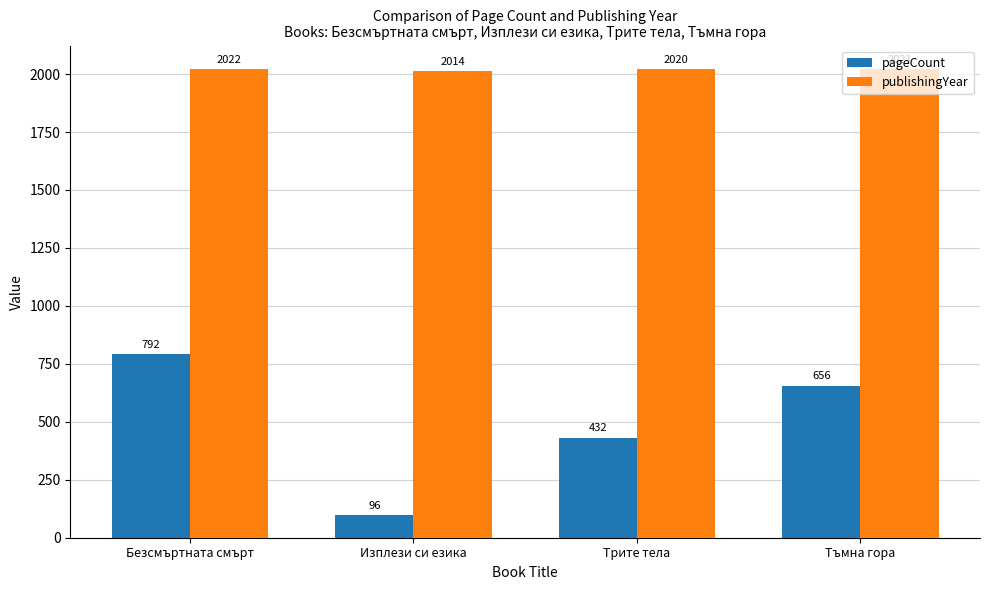

What is the minimum value for pageCount?

96